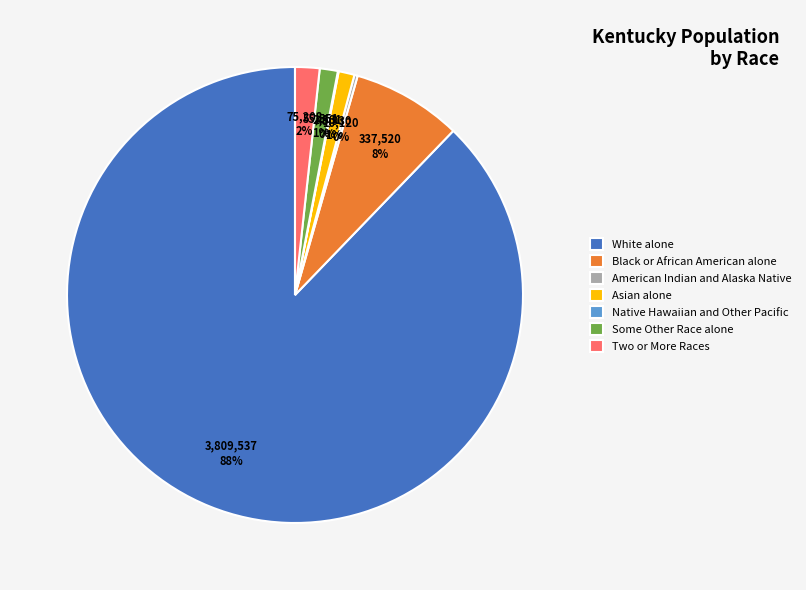

Which has a higher value, Two or More Races or White alone?

White alone